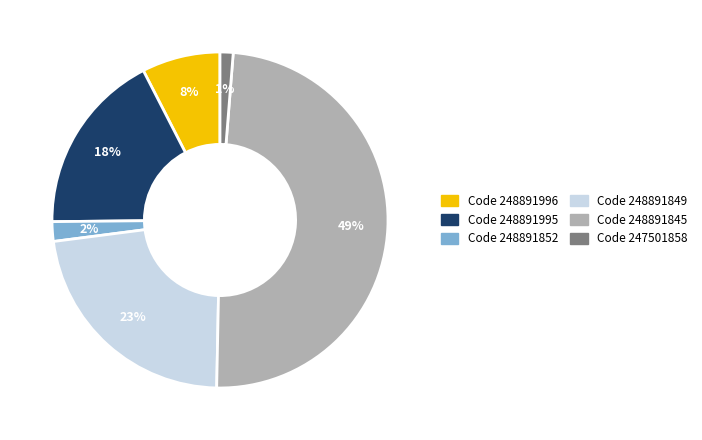

Is there a majority slice in this chart?

No